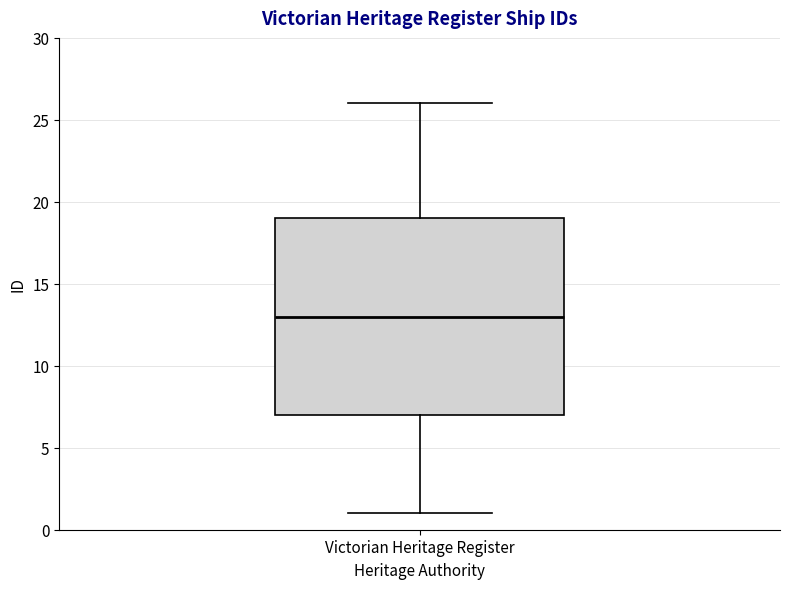

Transcribe this box plot: give where the median line is, the range the box spans, and where the two whiskers end, as read against the y-axis. The values are not printed on the chart, so give them approximately, as read against the axis.

median 13, box 7 to 19, whiskers 1 to 26